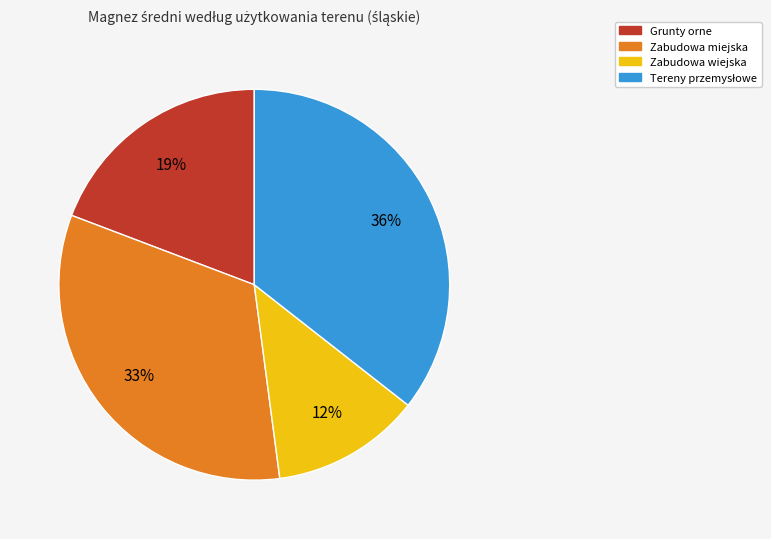

Which slice is the smallest?

Zabudowa wiejska